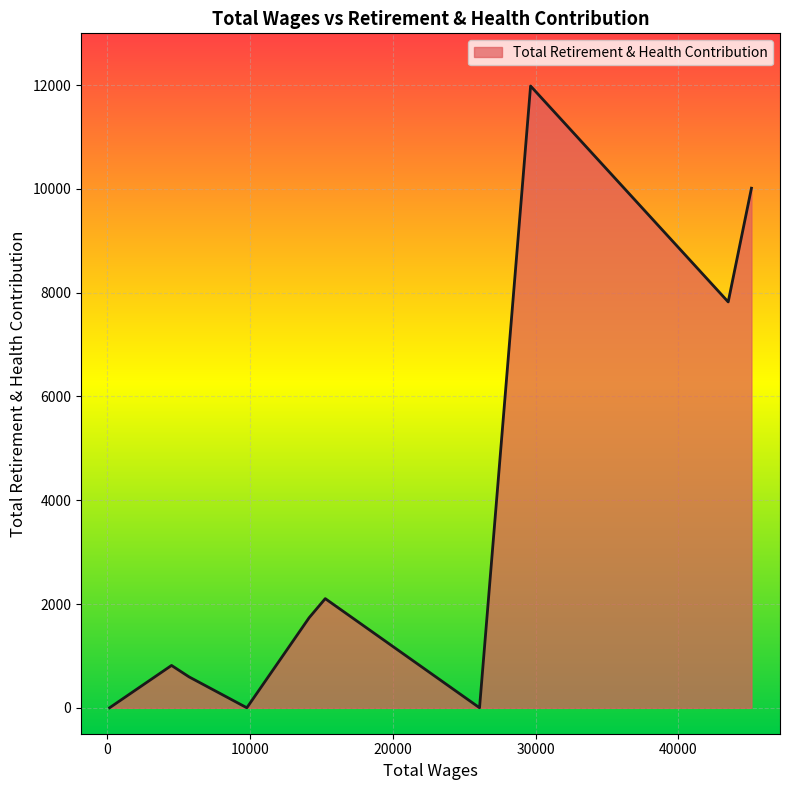

What is the difference between the maximum and minimum values?

11985